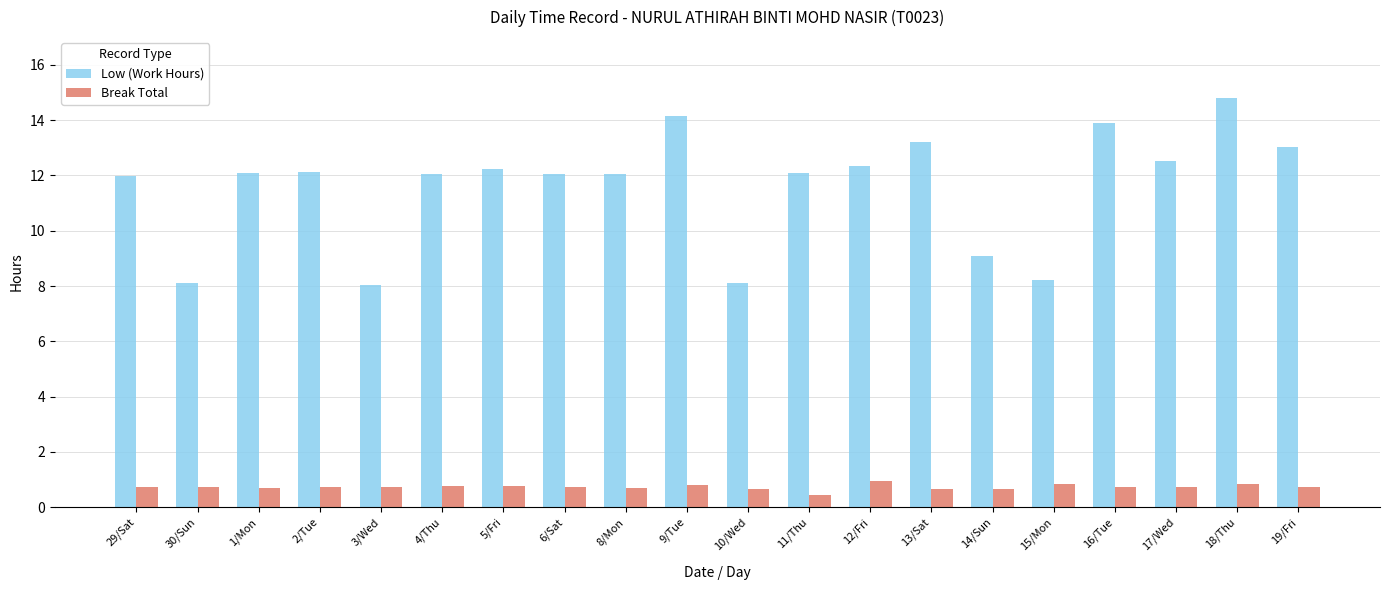

At how many categories does at least one series exceed 7?

20